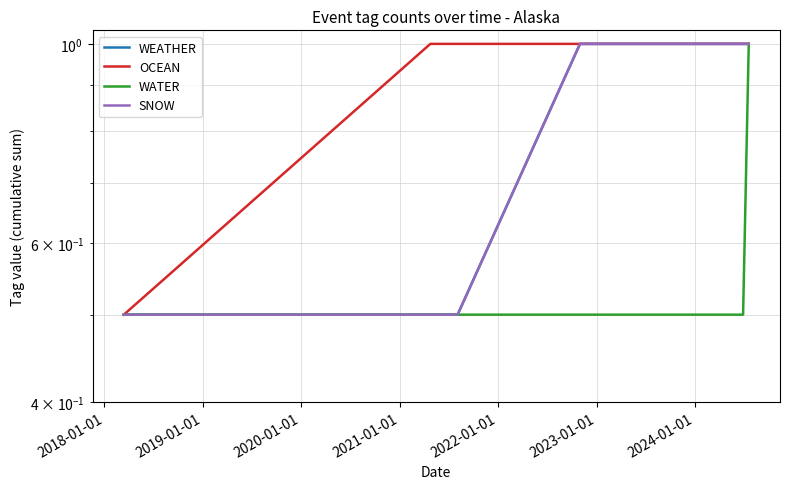

Count the WEATHER values in the range 0 to 1.

6